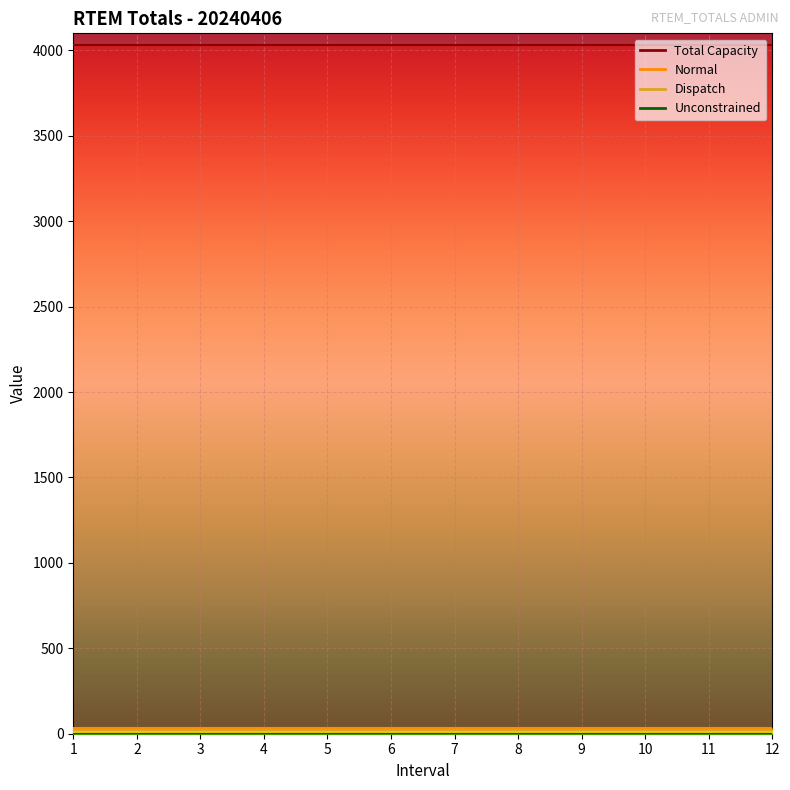

Rank the series at 7 from highest to lowest value.

Total Capacity, Normal, Dispatch, Unconstrained